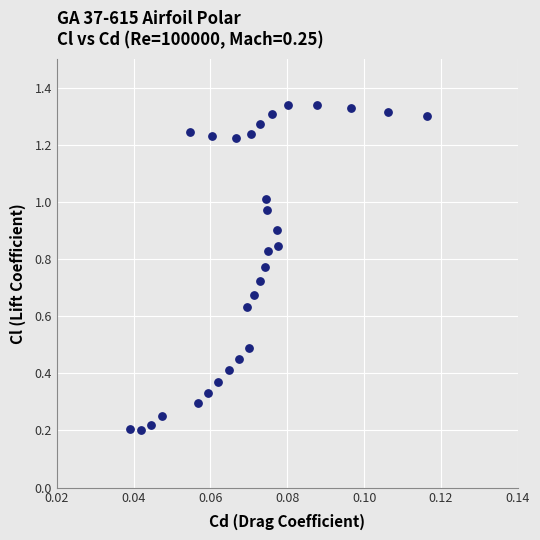

What is the range of Y values (max minus min)?

1.1